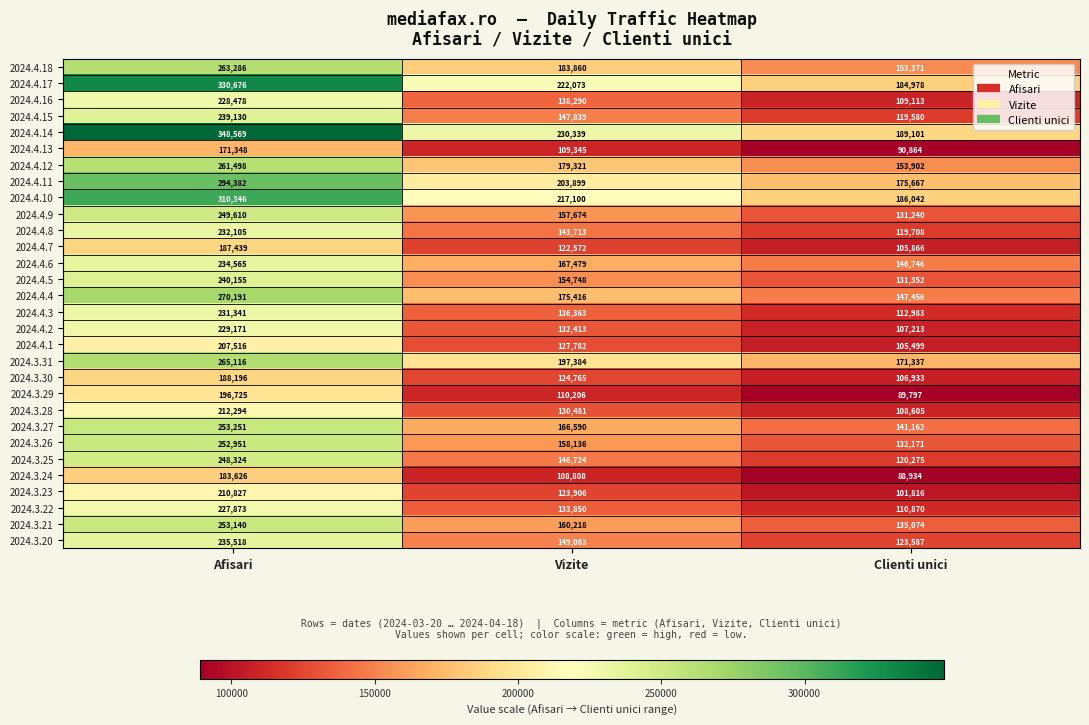

Which series has the largest total across all categories?

2024.4.14